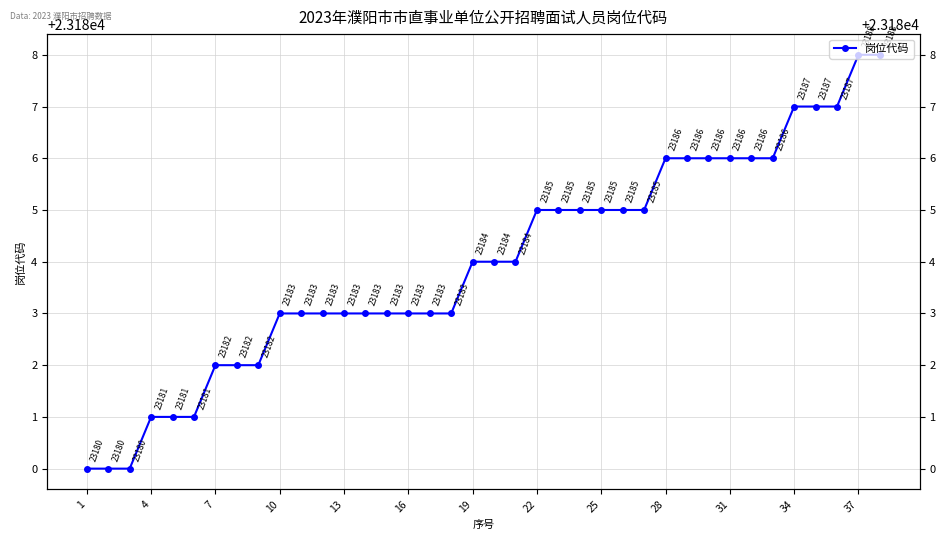

Reading right to left, transcribe all the data shown in this chart.

23188	23188	23187	23187	23187	23186	23186	23186	23186	23186	23186	23185	23185	23185	23185	23185	23185	23184	23184	23184	23183	23183	23183	23183	23183	23183	23183	23183	23183	23182	23182	23182	23181	23181	23181	23180	23180	23180